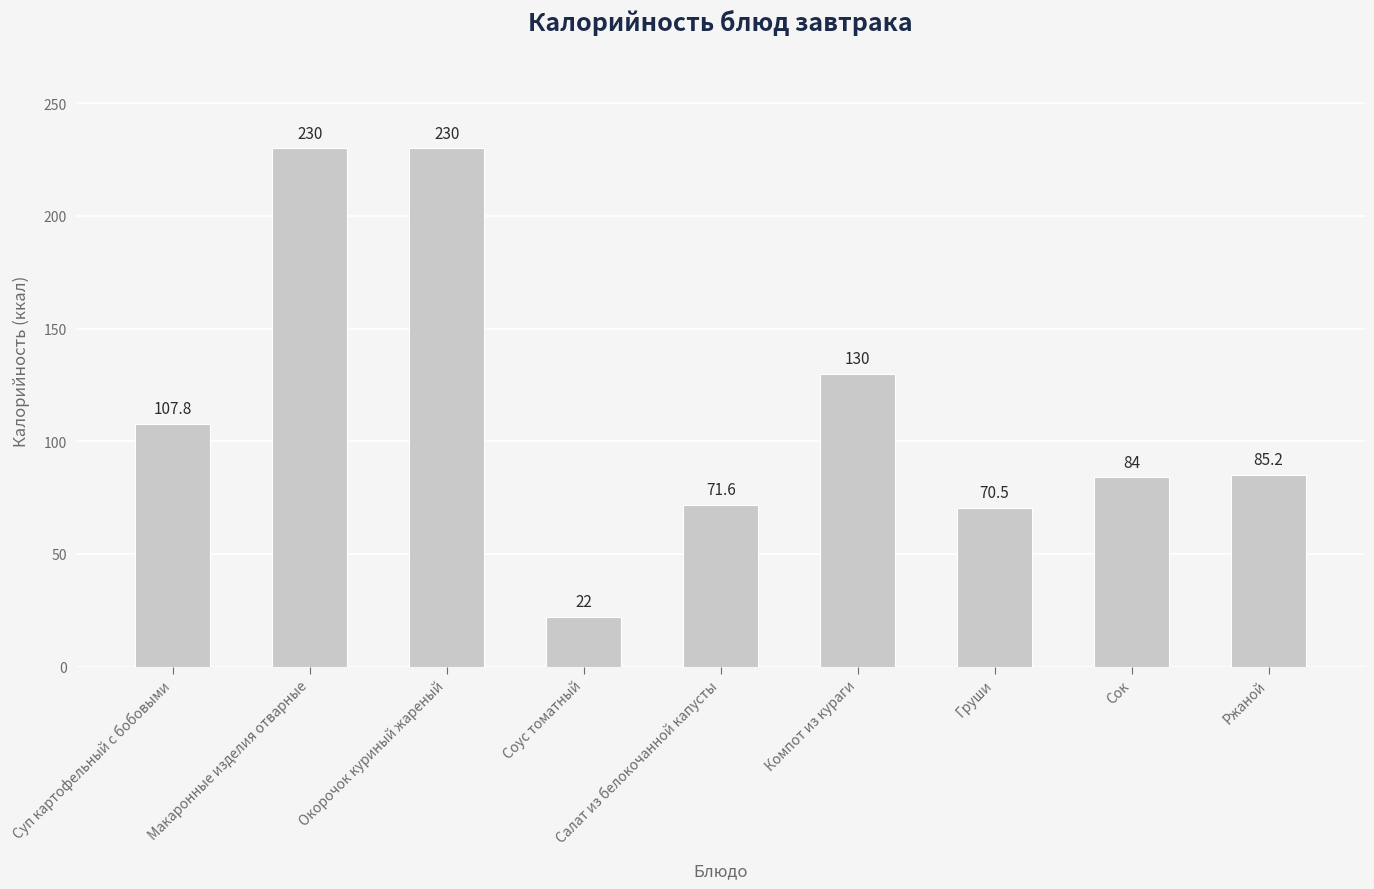

Where does the data first go above 85?

Суп картофельный с бобовыми